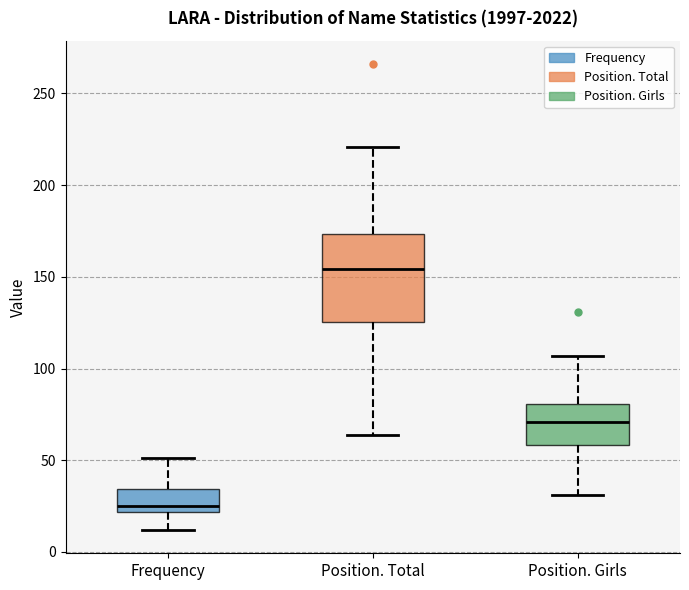

Reading left to right, transcribe this box plot: for each box, give where its median line is, the range the box spans, and where its two whiskers end, as read against the y-axis. The values are not printed on the chart, so give them approximately, as read against the axis.

Frequency: median 25, box 20 to 35, whiskers 10 to 50
Position. Total: median 155, box 125 to 175, whiskers 65 to 220
Position. Girls: median 70, box 60 to 80, whiskers 30 to 105